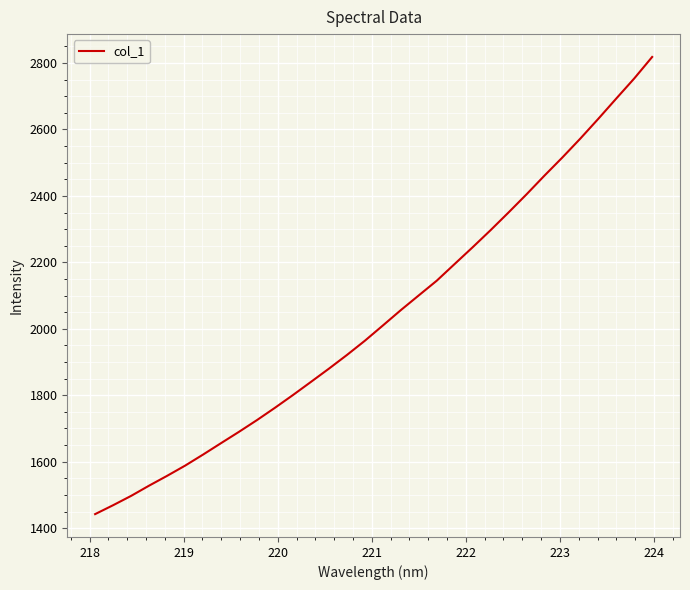

What is the minimum value shown in the chart?

1442.3